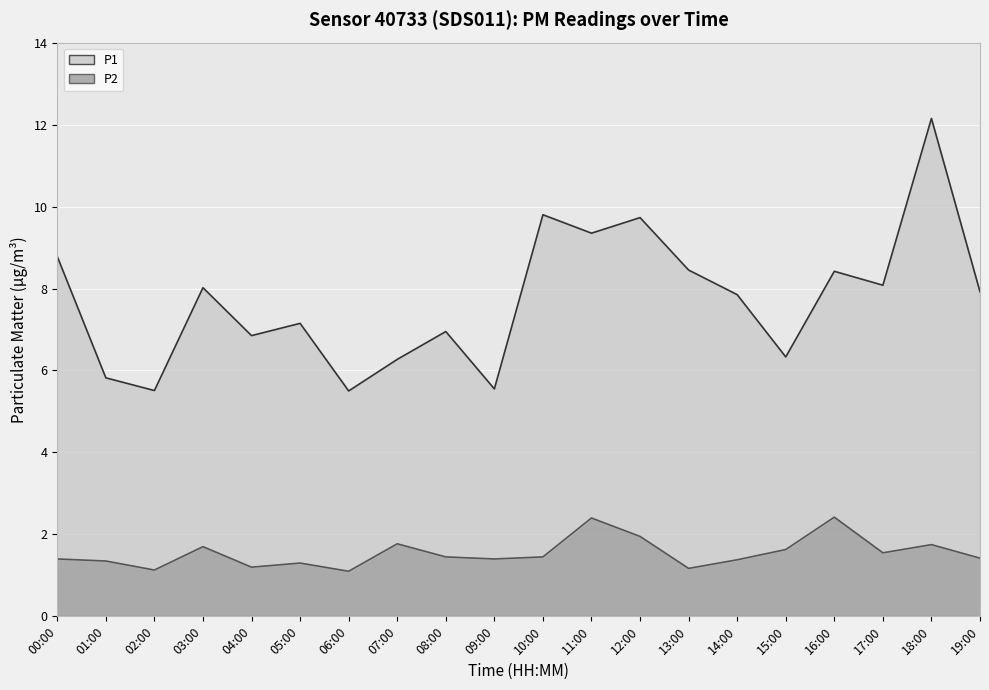

At which category is the sum across all series the highest?

18:00